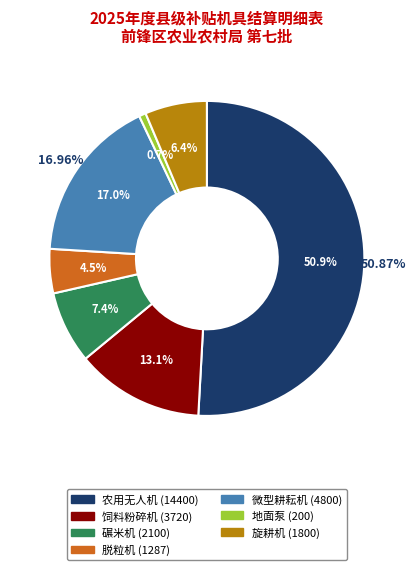

To the nearest percent, what is the average slice percentage?

14%